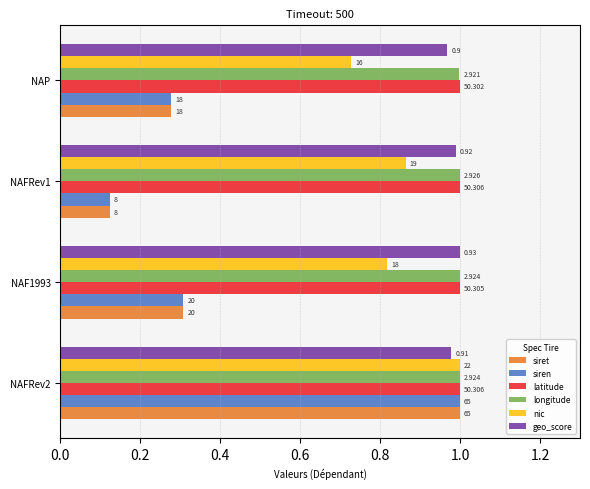

What are all the series names shown in the legend?

siret, siren, latitude, longitude, nic, geo_score